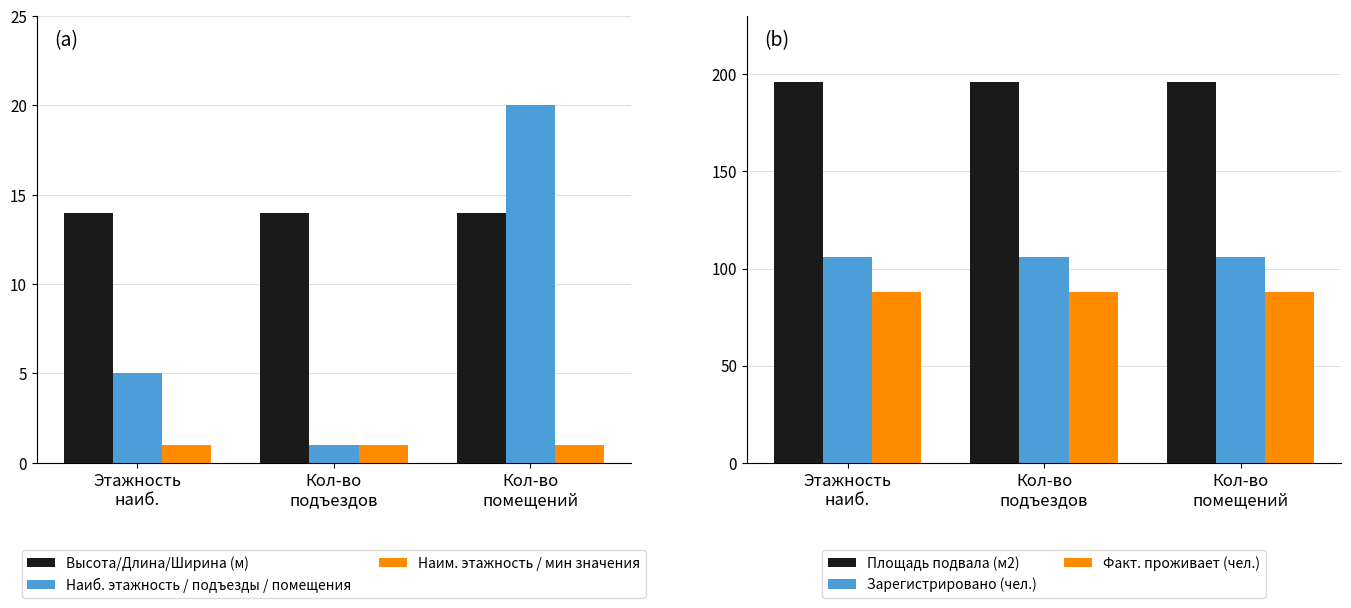

How many data points does each series have?

3